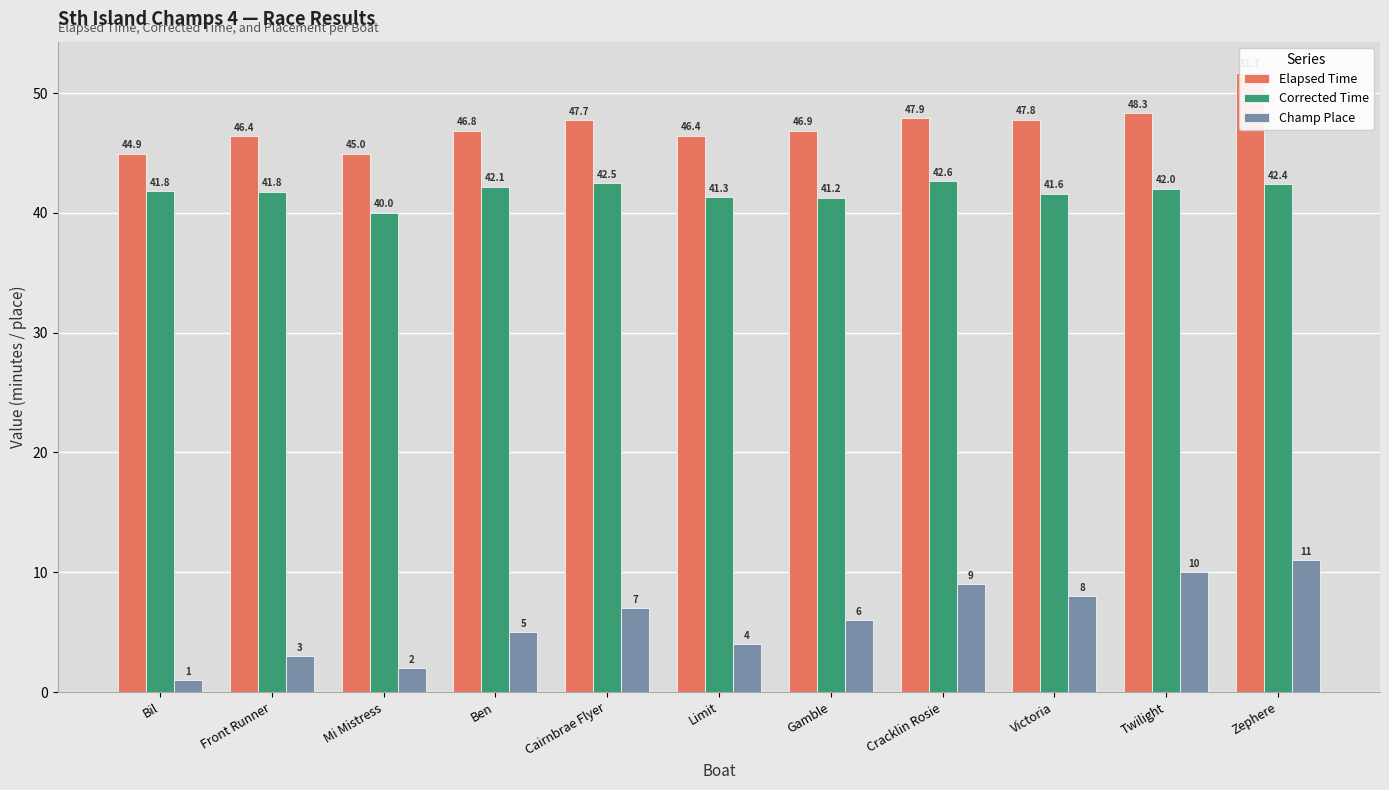

What is the average value of the Corrected Time series?

41.8